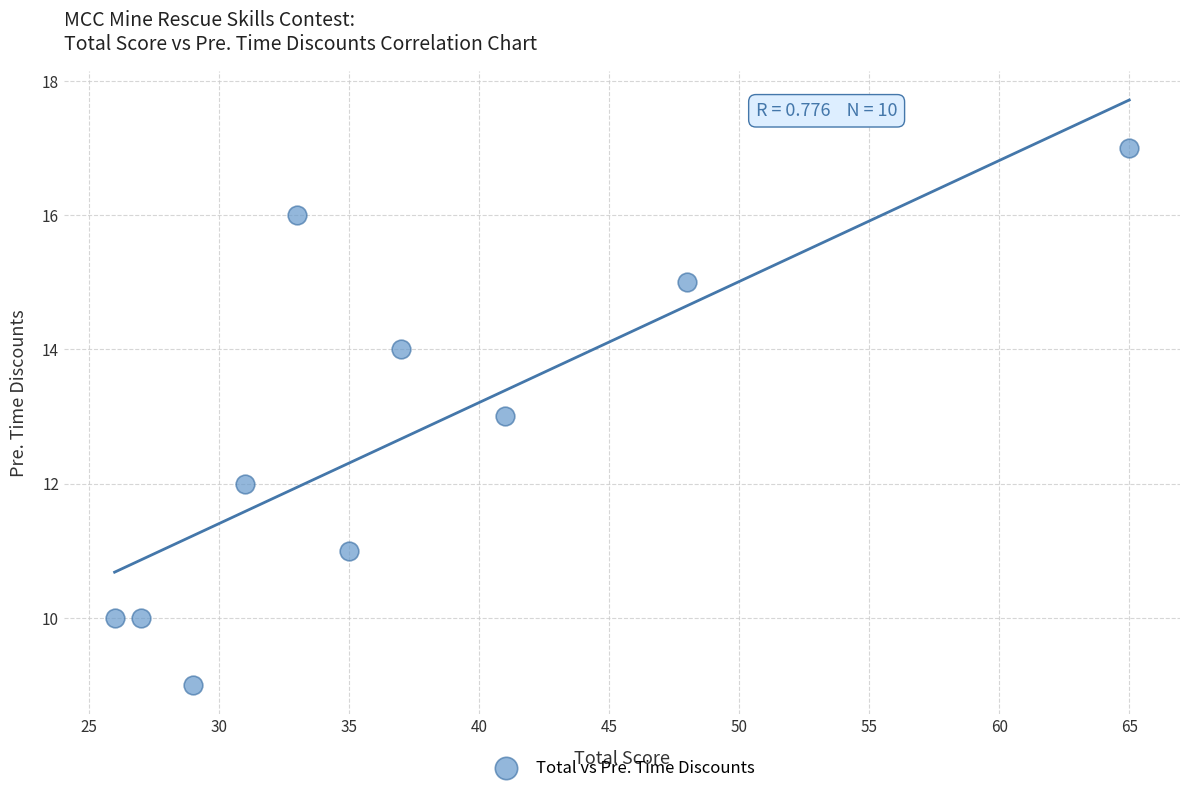

What is the average Y value?

13